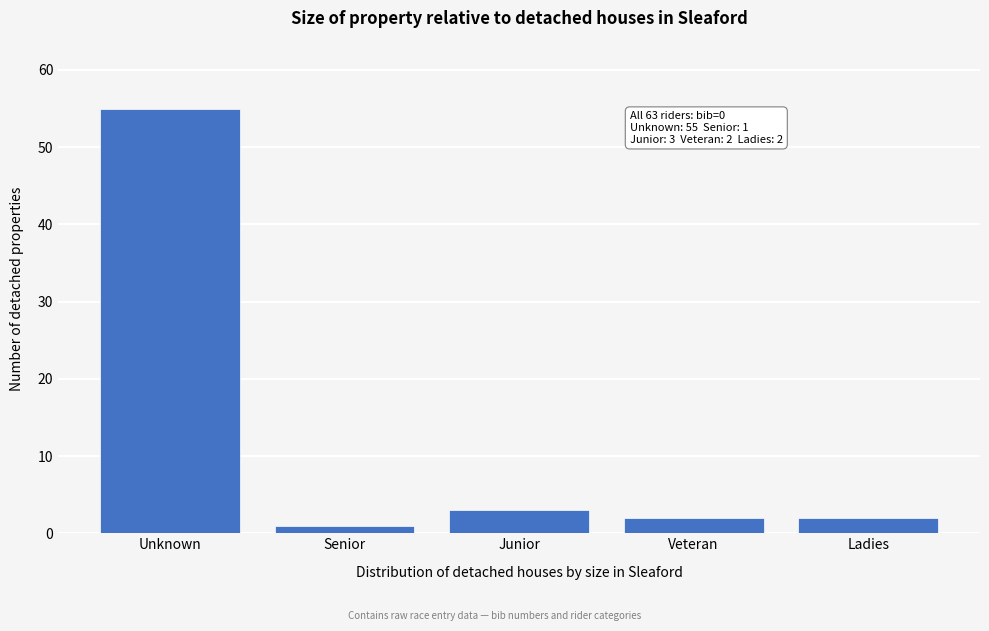

Reading left to right, list all the values displayed in this chart.

55	1	3	2	2